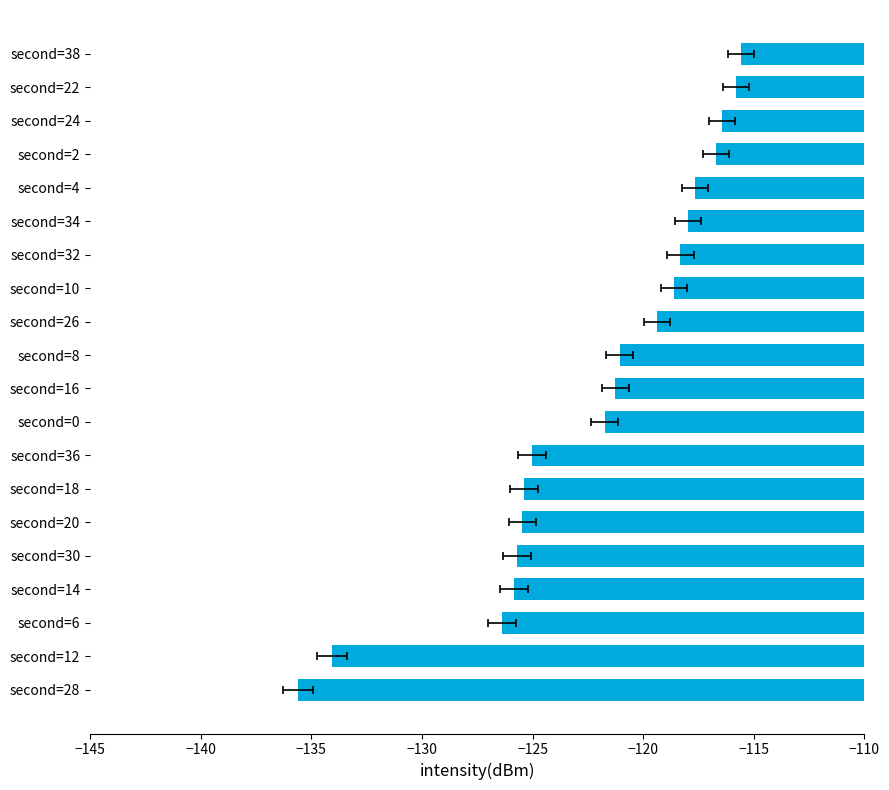

Reading left to right, list all the values displayed in this chart.

-115.6	-115.8	-116.5	-116.7	-117.6	-118.0	-118.3	-118.6	-119.4	-121.1	-121.3	-121.7	-125.0	-125.4	-125.5	-125.7	-125.8	-126.4	-134.1	-135.6